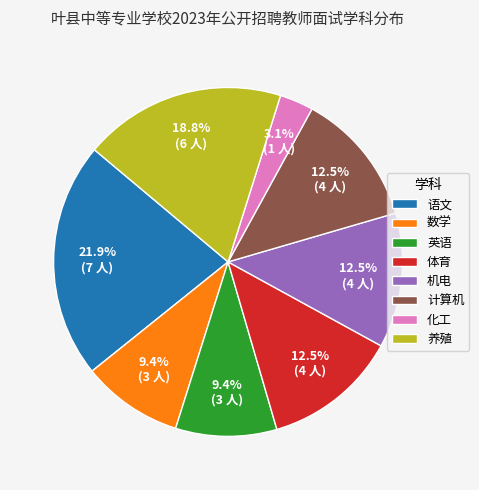

Is it true that 养殖 is 6% of the pie?

False